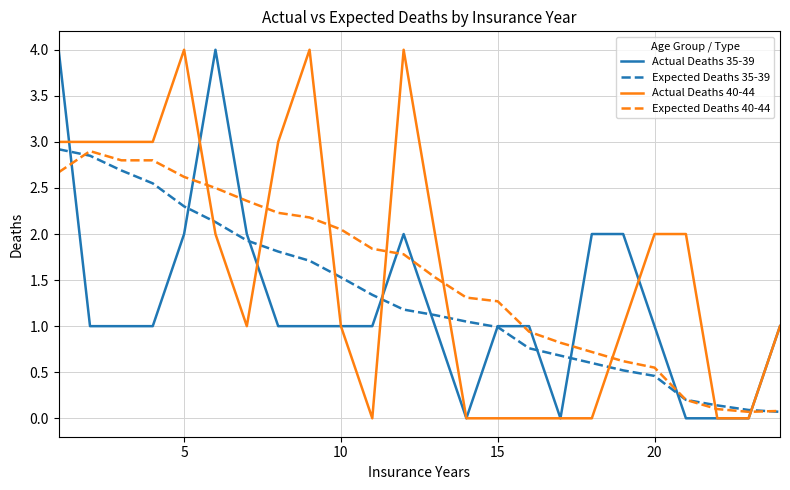

What is the average value of the Expected Deaths 40-44 series?

1.5